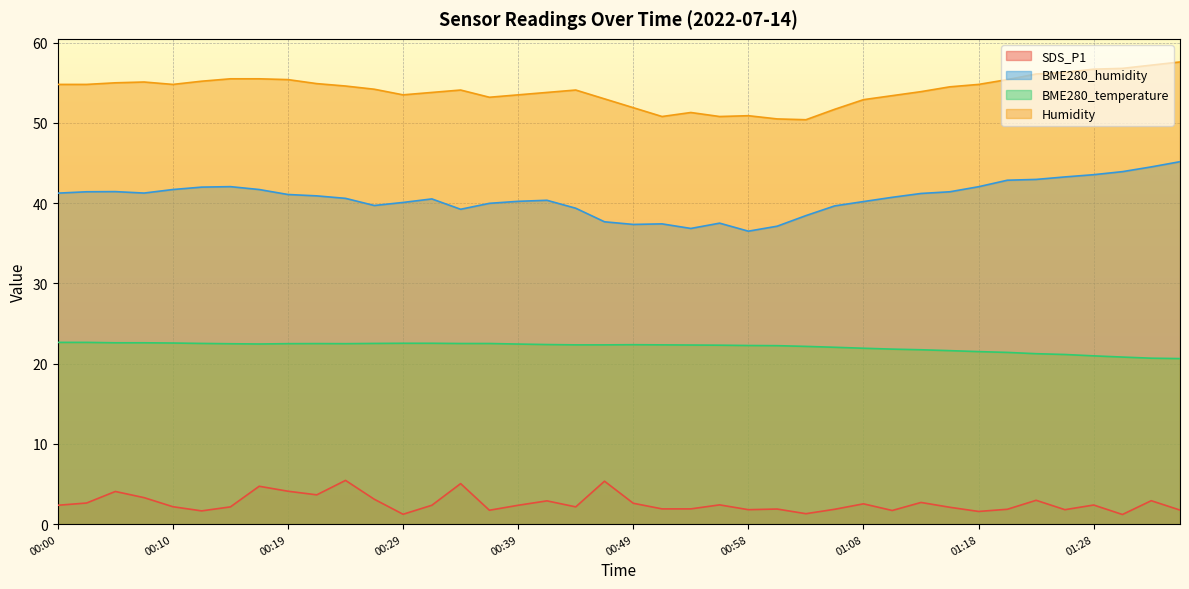

True or false: SDS_P1 and BME280_humidity intersect in this chart.

False